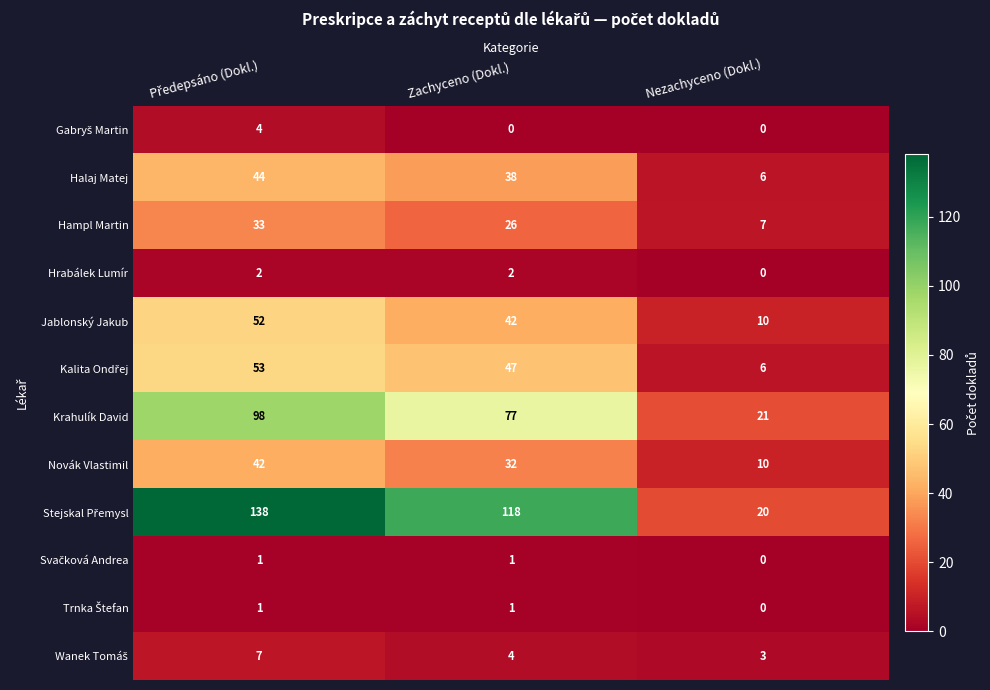

What is the difference between the highest and lowest values at Zachyceno (Dokl.)?

118